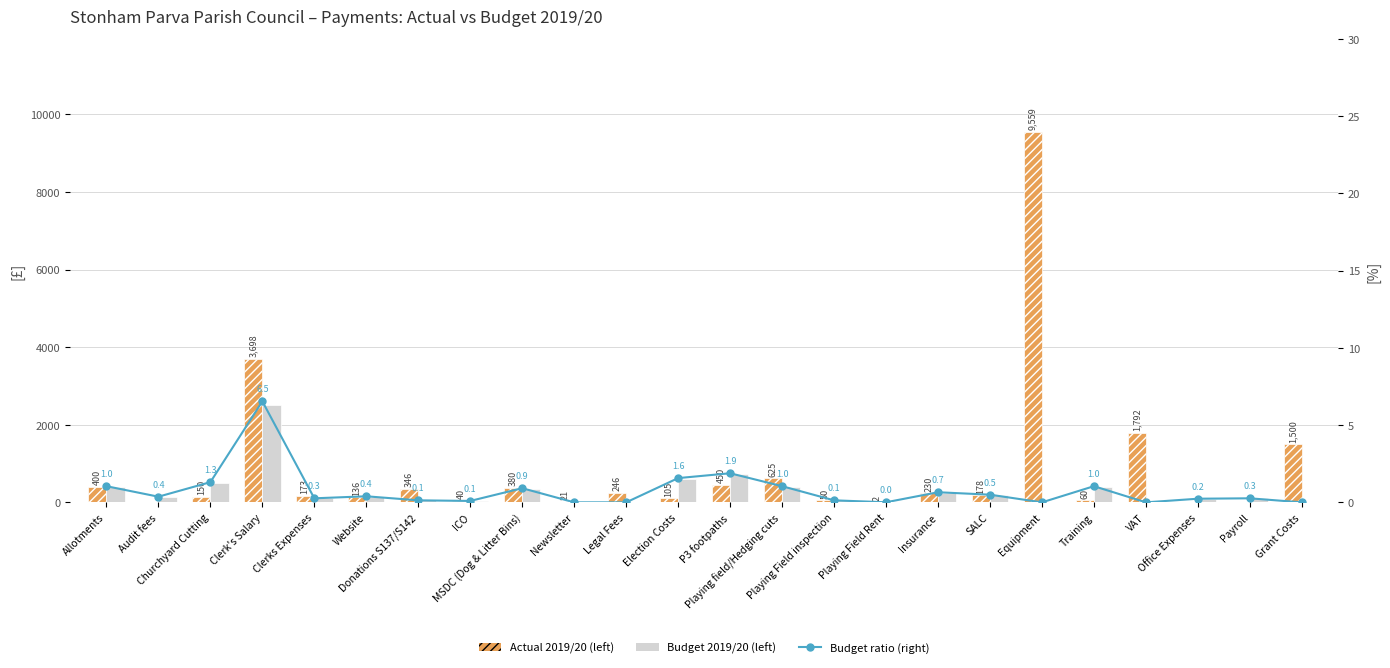

How many data points in Actual 2019/20 are above 178?

12